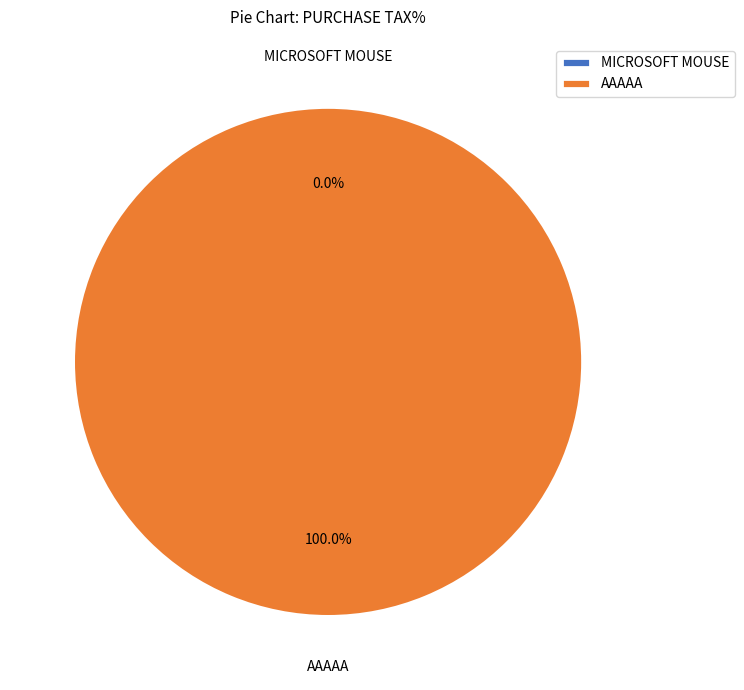

To the nearest percent, what percentage of the pie is AAAAA?

100%